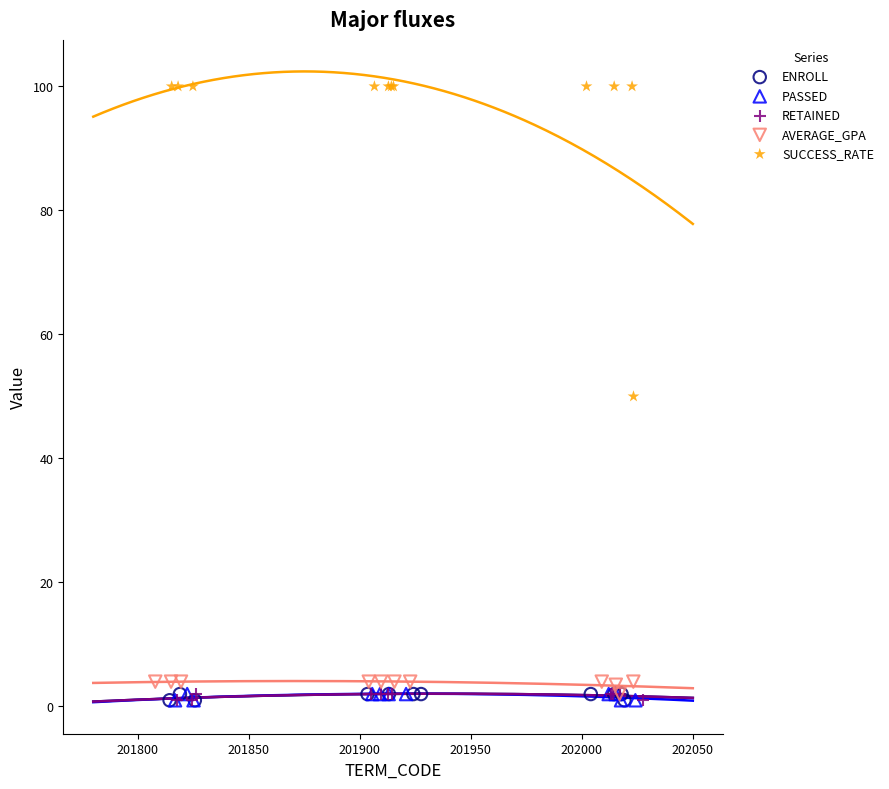

Which series reaches the maximum Y coordinate?

SUCCESS_RATE